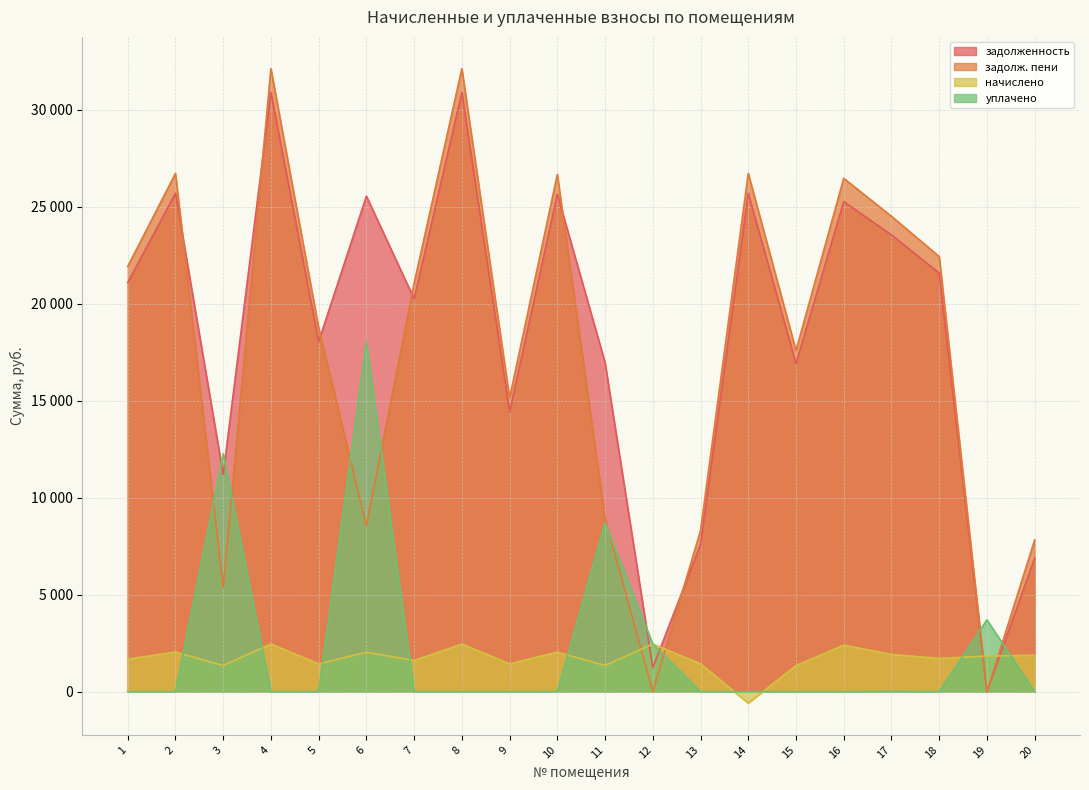

What is the difference between the second highest and second lowest values in the уплачено series?

12264.6